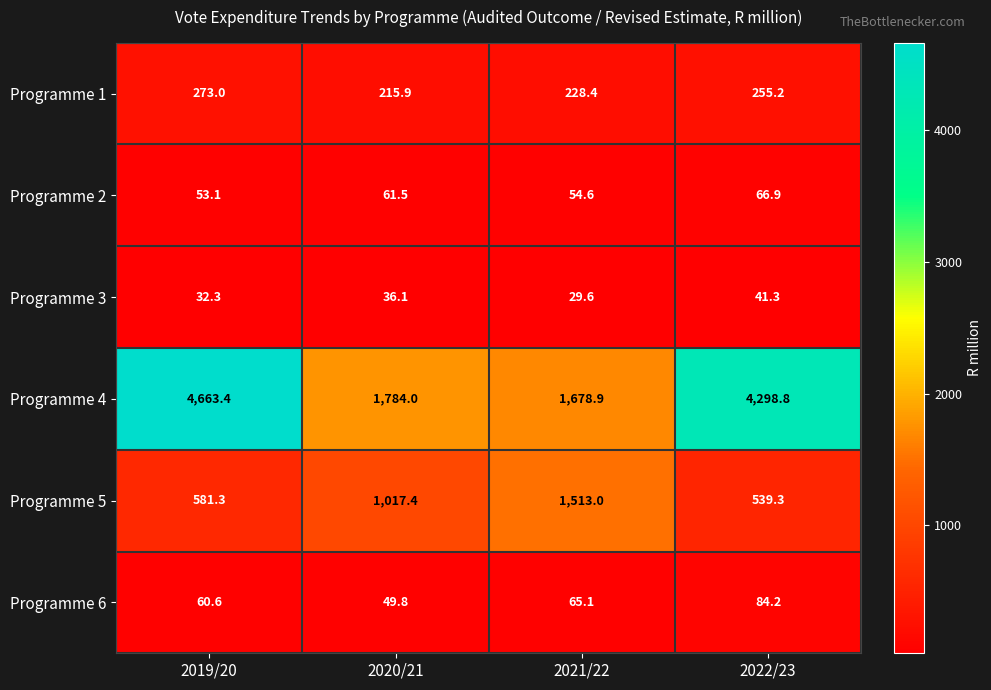

Reading right to left, transcribe all the data shown in this chart.

Programme 1: 255.2	228.4	215.9	273.0
Programme 2: 66.9	54.6	61.5	53.1
Programme 3: 41.3	29.6	36.1	32.3
Programme 4: 4298.8	1678.9	1784.0	4663.4
Programme 5: 539.3	1513.0	1017.4	581.3
Programme 6: 84.2	65.1	49.8	60.6